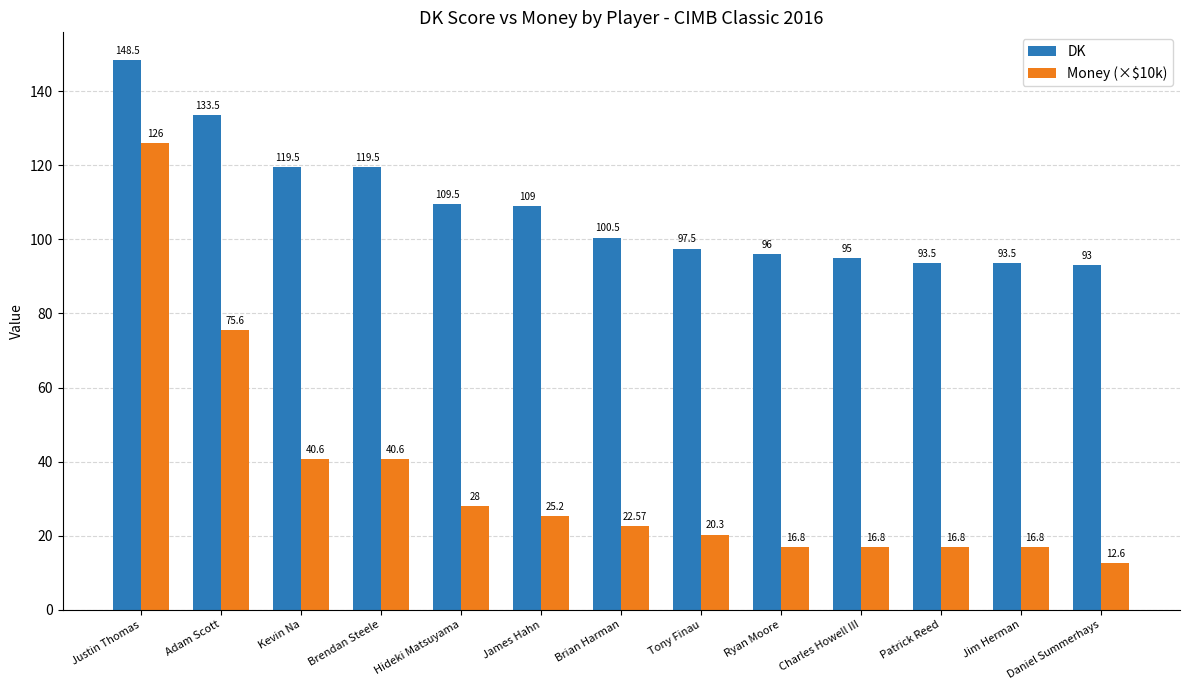

Where is Money (×$10k) nearest to the value 69?

Adam Scott